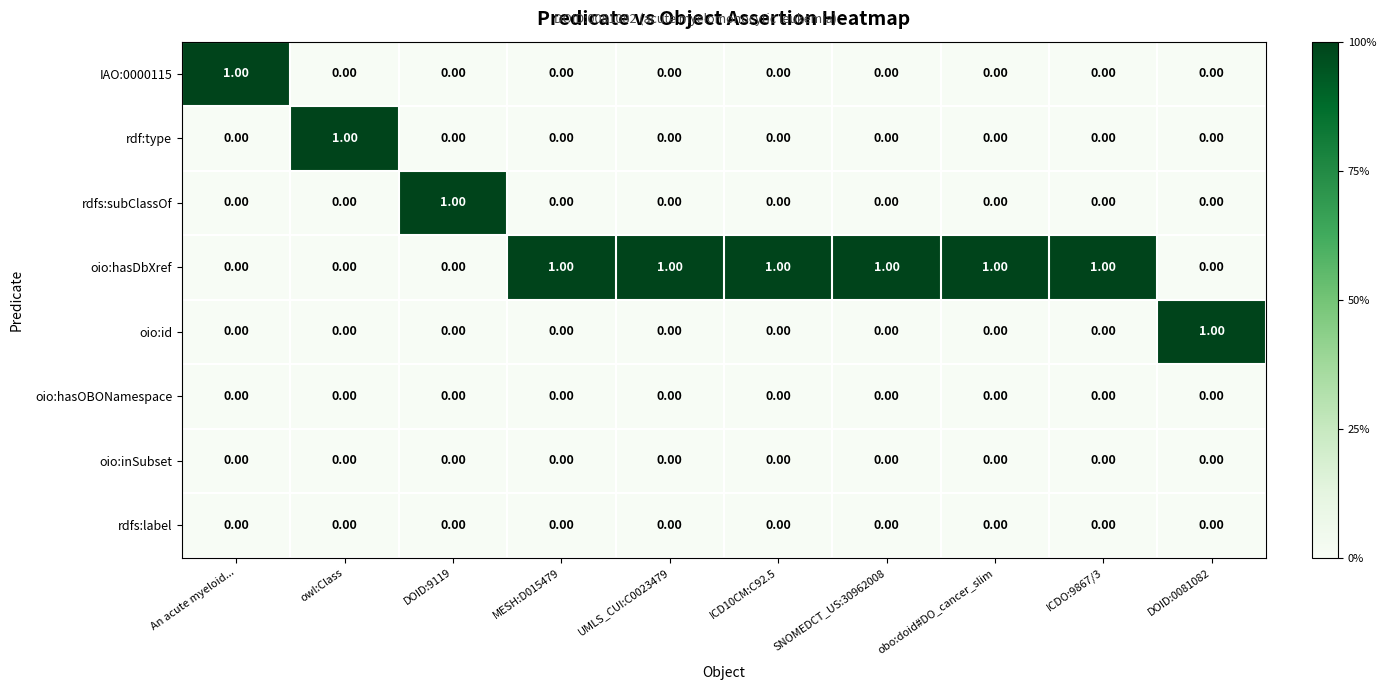

At how many categories does at least one series exceed 0?

10